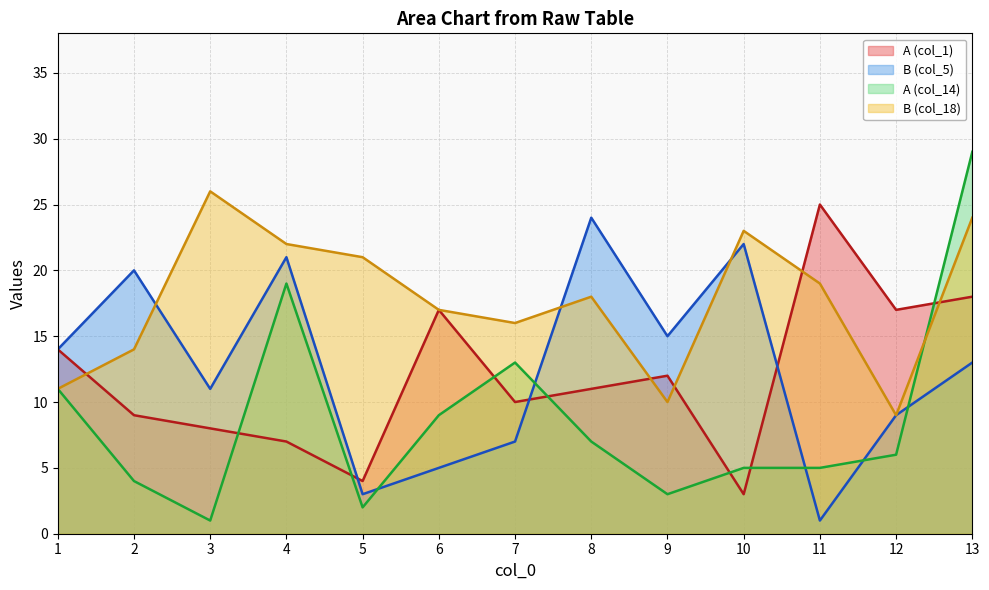

At which category is the sum across all series the highest?

13